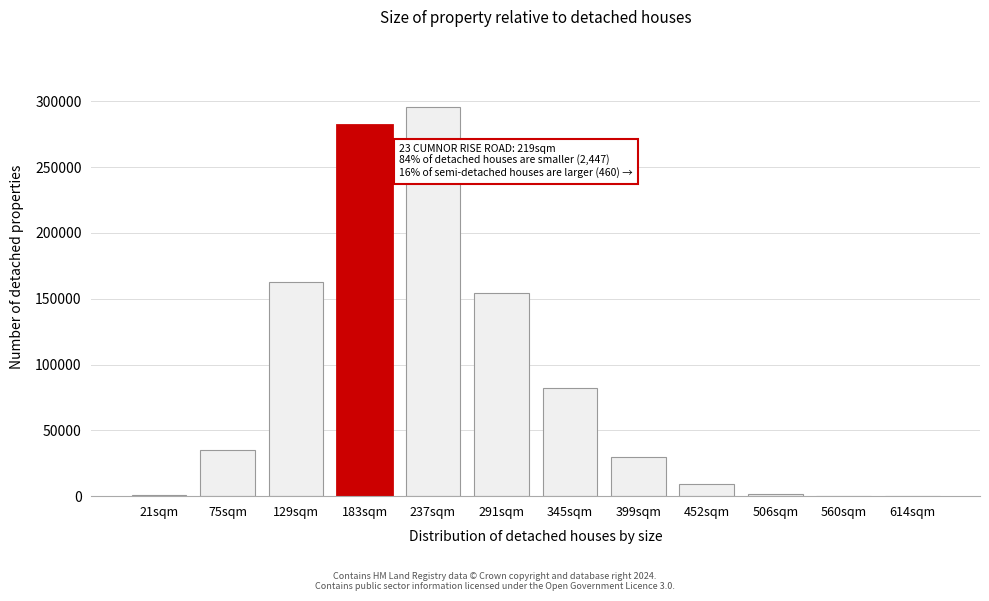

Which label corresponds to the largest value in the chart?

237sqm